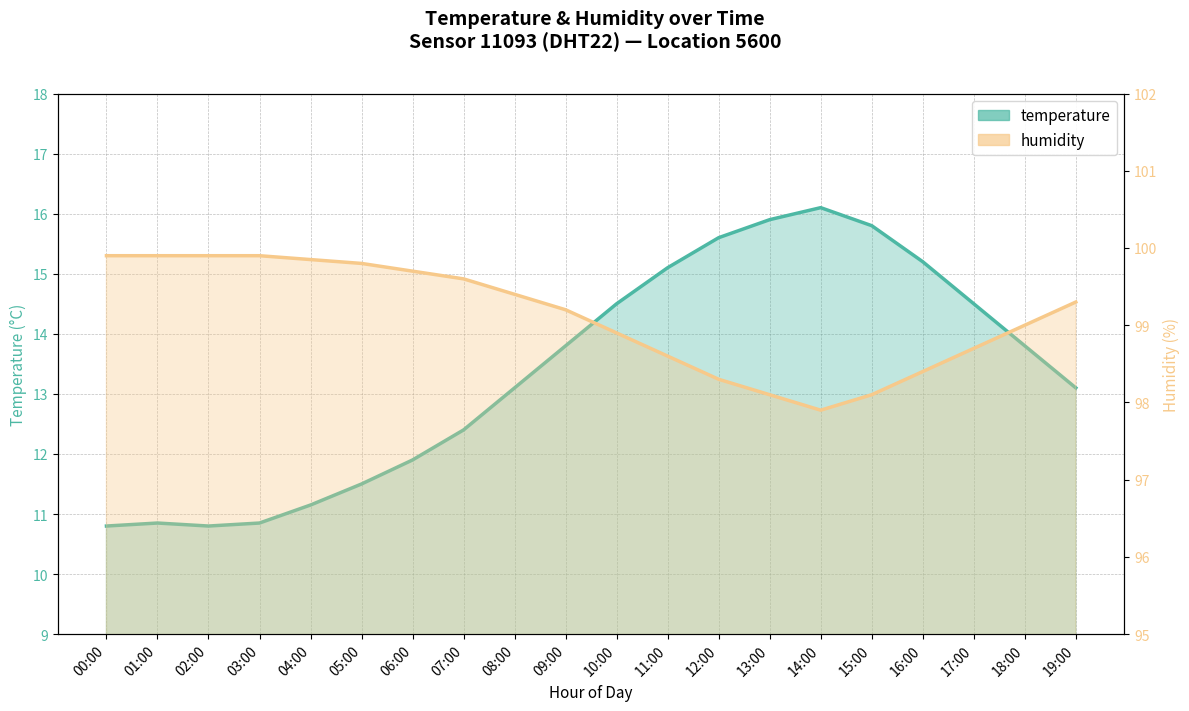

Rank the series by their average value, from highest to lowest.

humidity_line, temperature_line